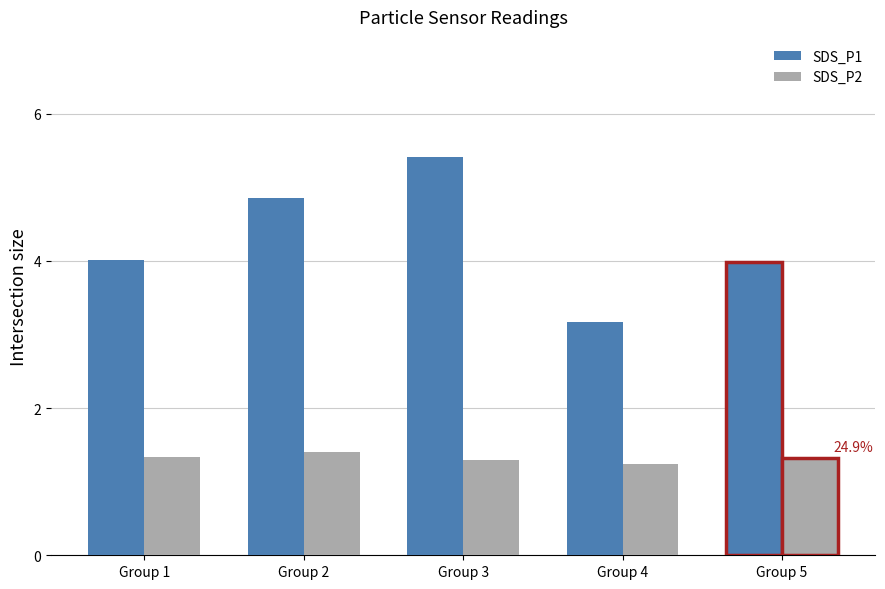

How many bars are there in each group?

2